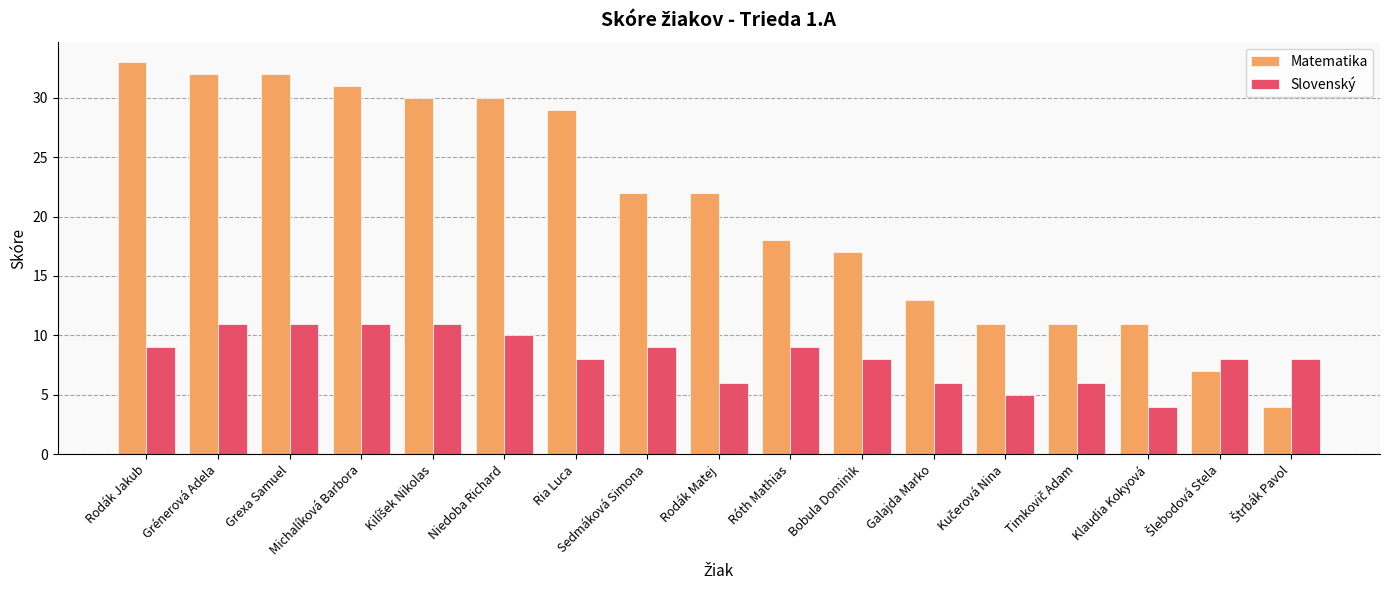

Is the value of Slovenský at Klaudia Kokyová greater than the value of Matematika at Rodák Jakub?

No